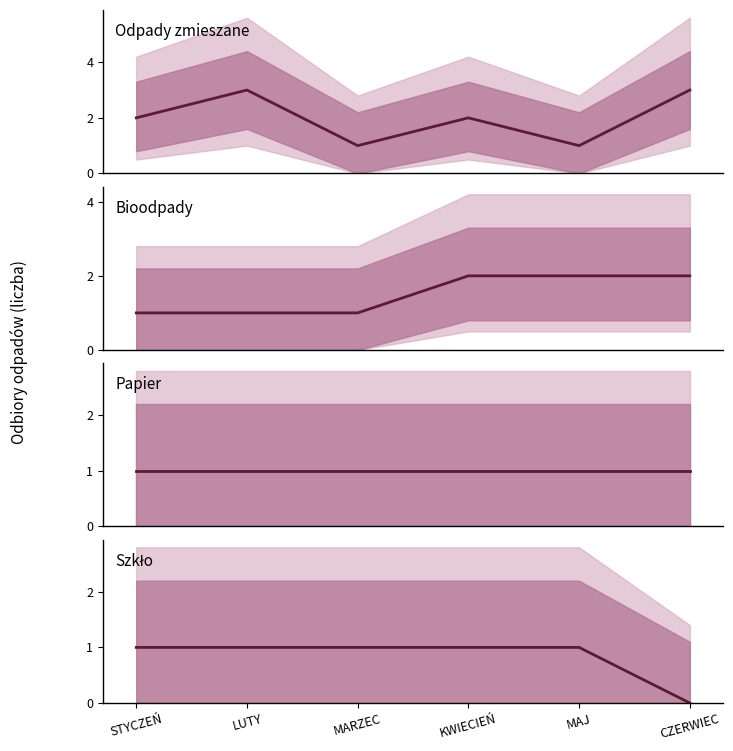

Where is Bioodpady nearest to the value 1?

STYCZEŃ